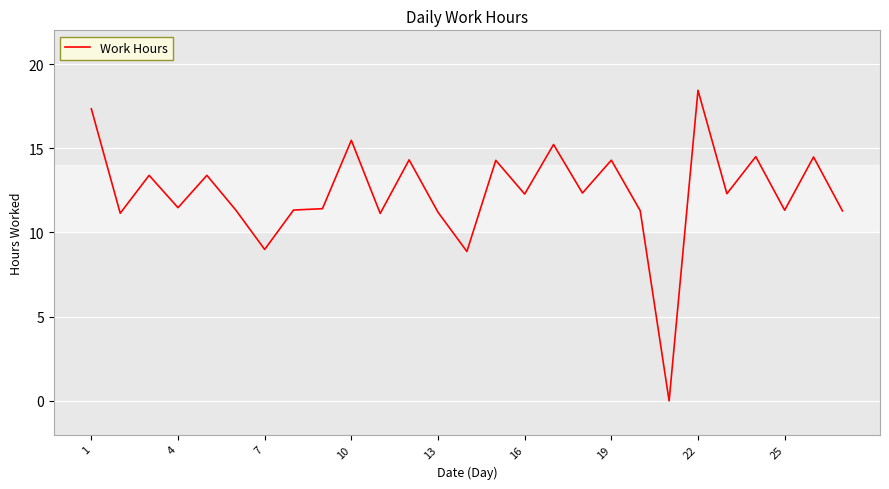

Is this an area chart (filled region under the line)?

No